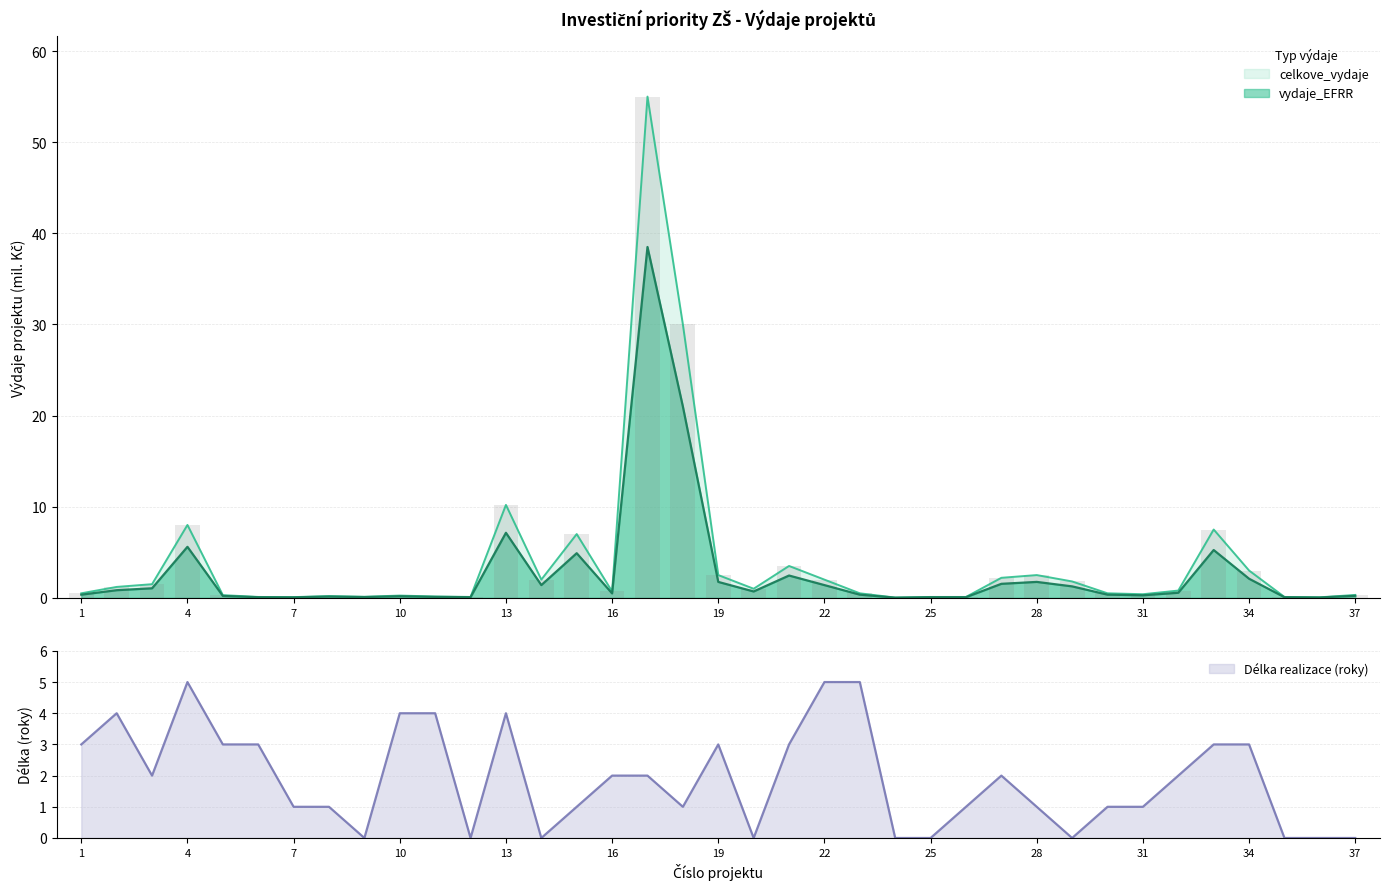

What are all the series names shown in the legend?

celkove_vydaje, vydaje_EFRR